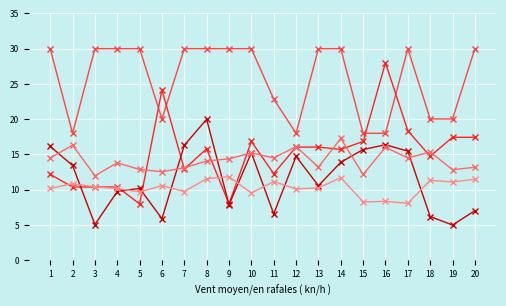

What is the total value across all series at 8?

91.5